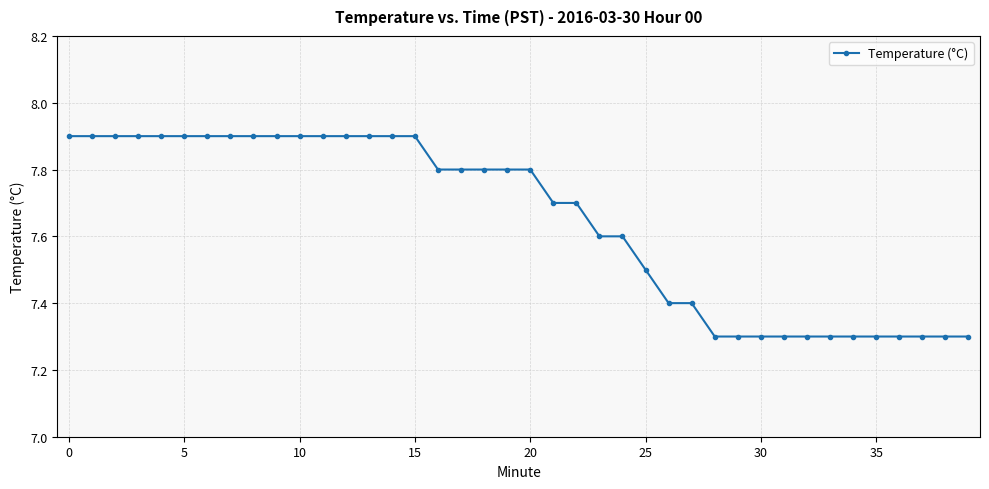

What is the greatest value displayed?

7.9